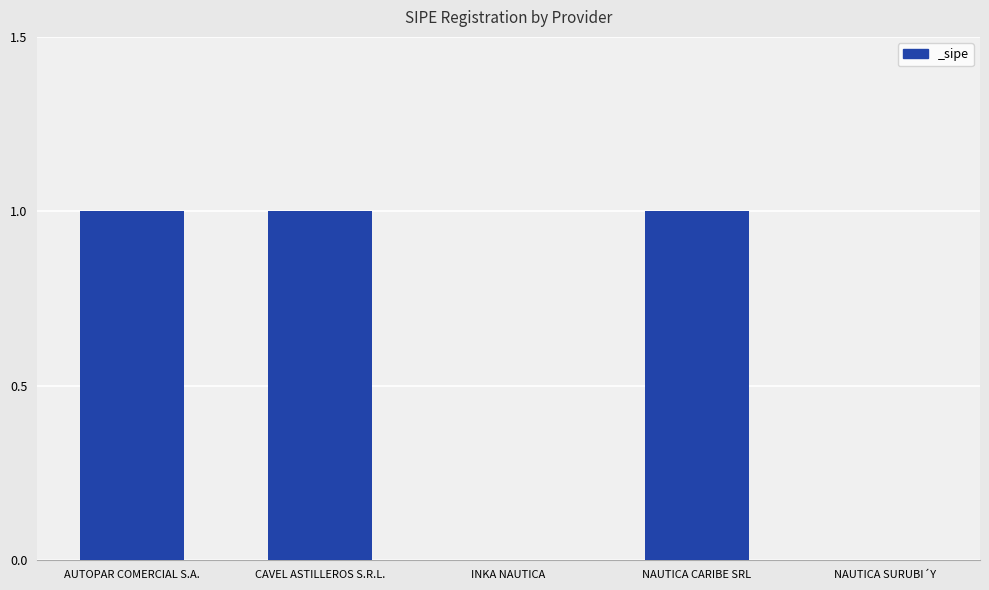

Is it true that the value at NAUTICA SURUBI´Y is 0?

True